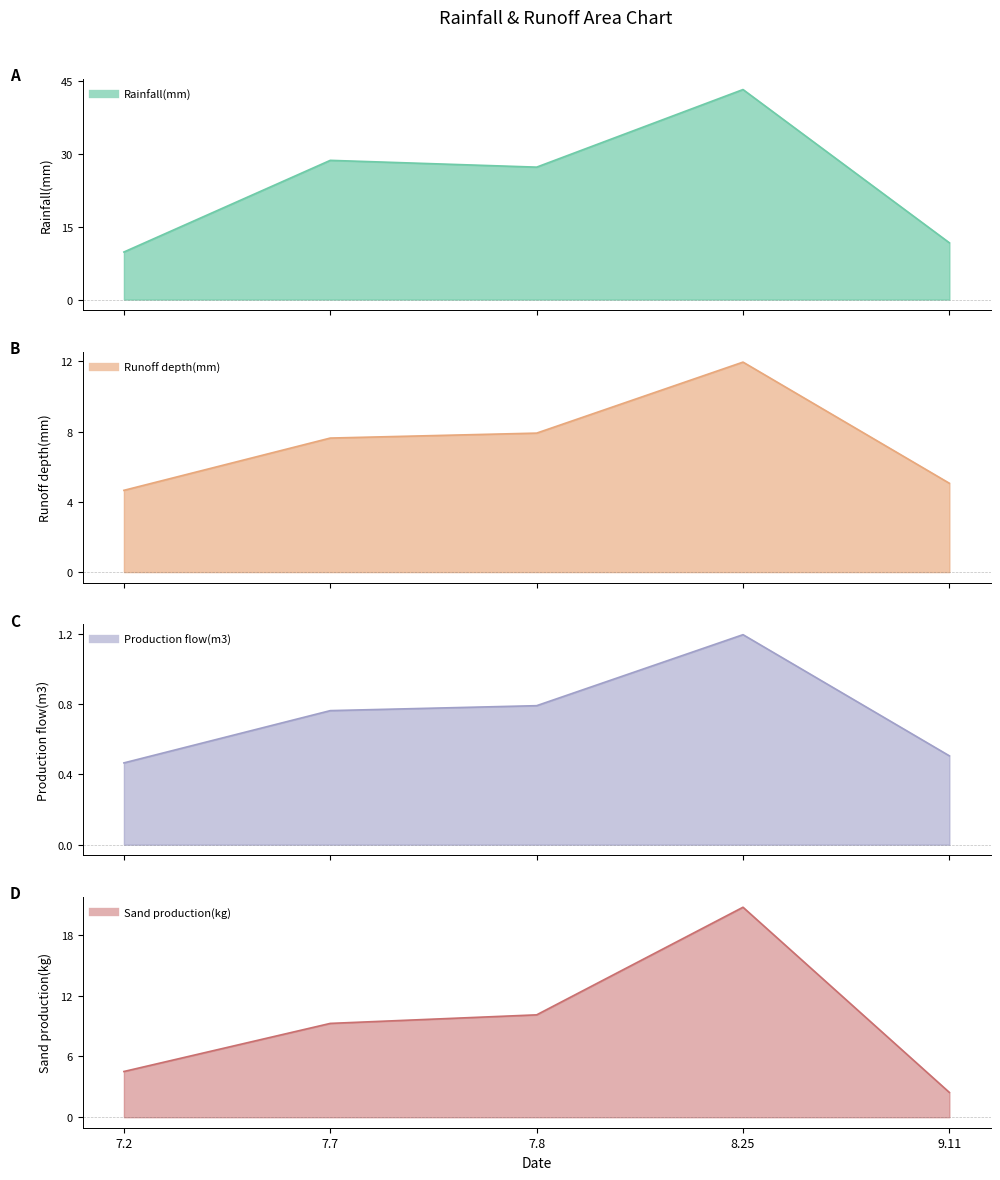

Does the chart display data point markers on the line(s)?

No